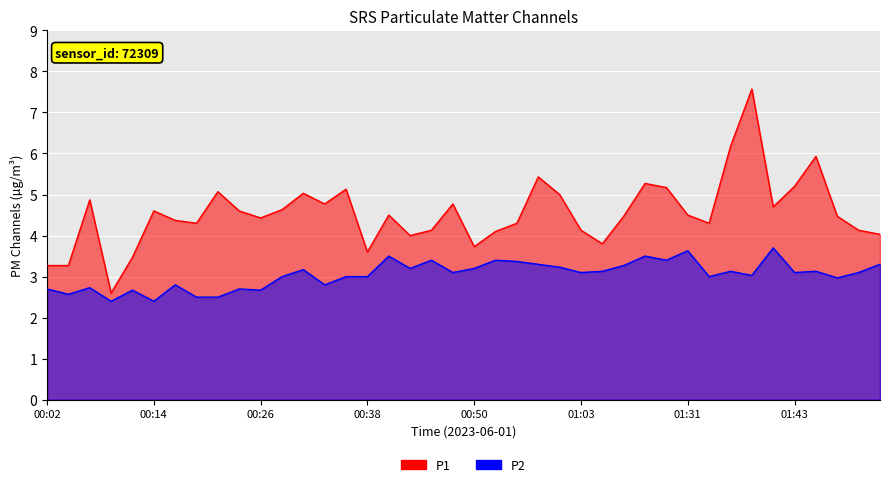

What is the average value of the P1 series?

4.5